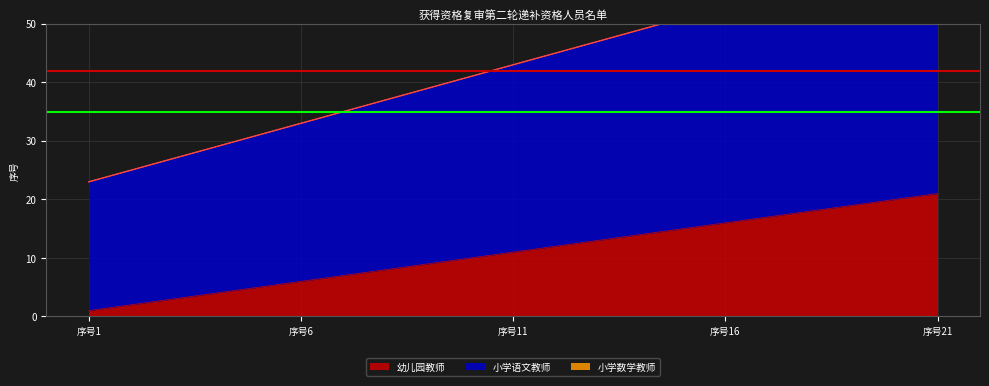

The value of 幼儿园教师 at 序号6 is 6. True or false?

True